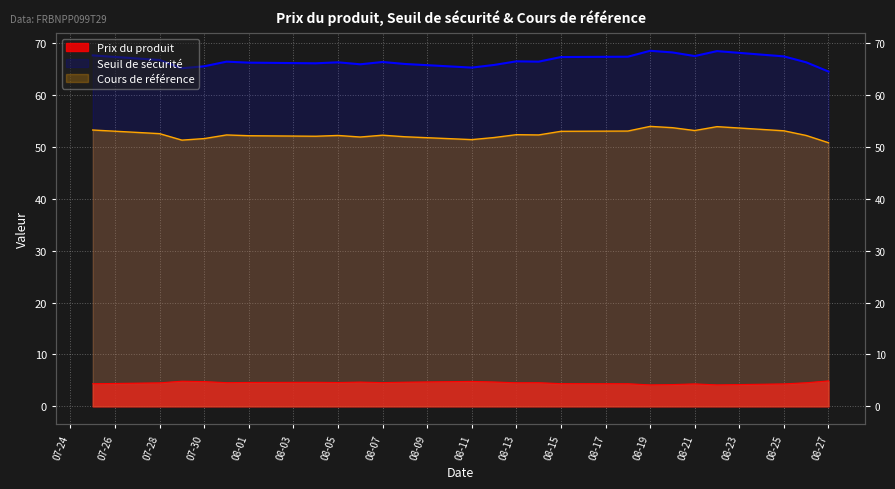

True or false: Cours de référence has a value of 68.8 at 08-11.

False